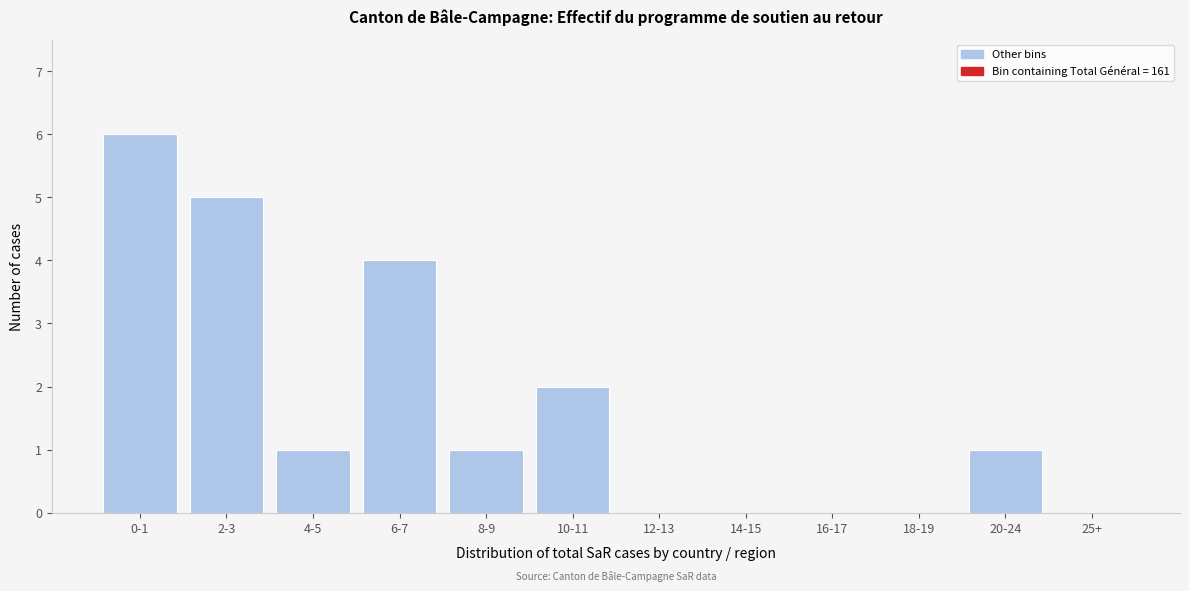

Reading right to left, list all the values displayed in this chart.

25+=0	20-24=1	18-19=0	16-17=0	14-15=0	12-13=0	10-11=2	8-9=1	6-7=4	4-5=1	2-3=5	0-1=6